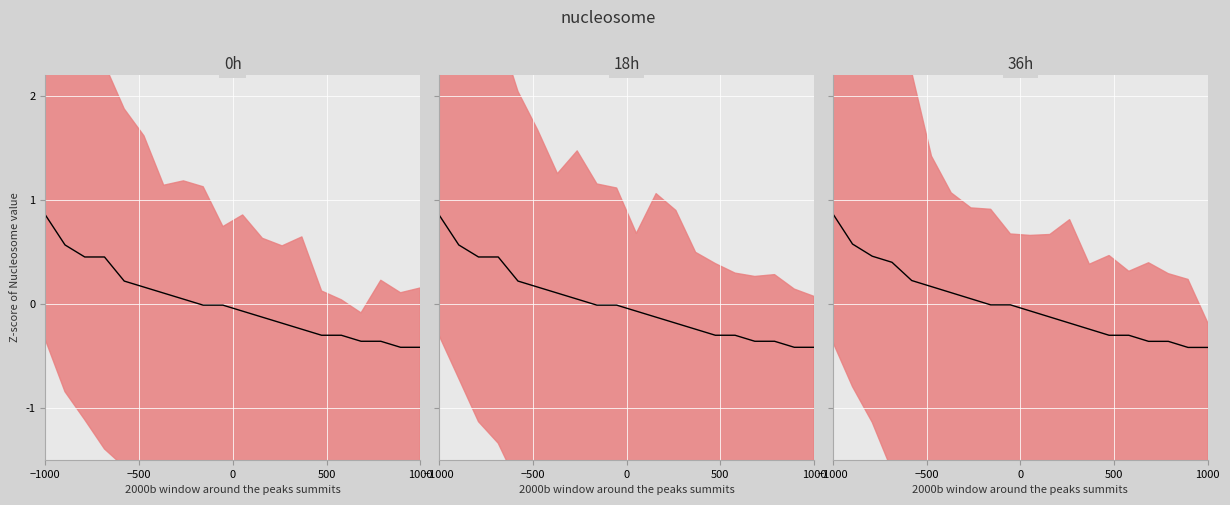

What is the difference between the values at 14 and 16?

0.1